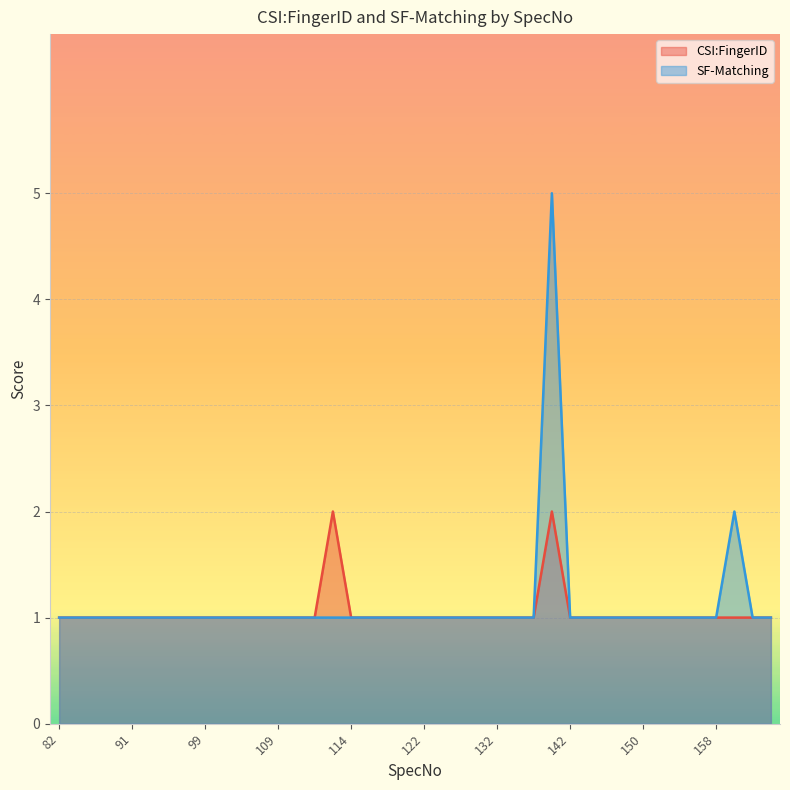

Reading left to right, extract all data points from this chart.

CSI:FingerID: 82=1	84=1	86=1	88=1	91=1	96=1	97=1	98=1	99=1	105=1	106=1	108=1	109=1	110=1	111=1	112=2	114=1	115=1	117=1	118=1	122=1	124=1	125=1	130=1	132=1	133=1	137=1	141=2	142=1	145=1	147=1	148=1	150=1	151=1	155=1	156=1	158=1	161=1	164=1	165=1
SF-Matching: 82=1	84=1	86=1	88=1	91=1	96=1	97=1	98=1	99=1	105=1	106=1	108=1	109=1	110=1	111=1	112=1	114=1	115=1	117=1	118=1	122=1	124=1	125=1	130=1	132=1	133=1	137=1	141=5	142=1	145=1	147=1	148=1	150=1	151=1	155=1	156=1	158=1	161=2	164=1	165=1